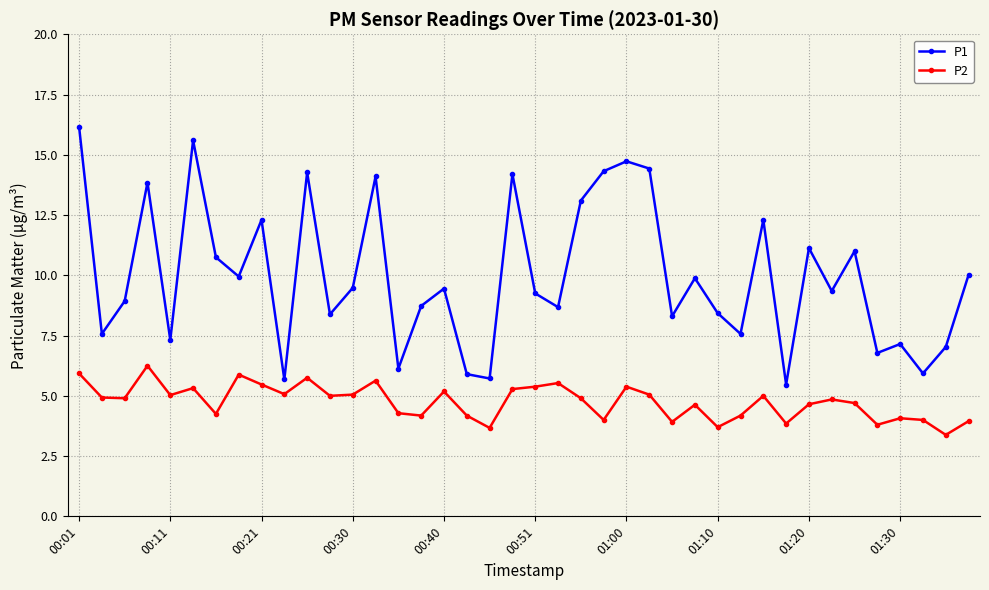

True or false: P2 has more than 1 points higher than both neighbors.

True